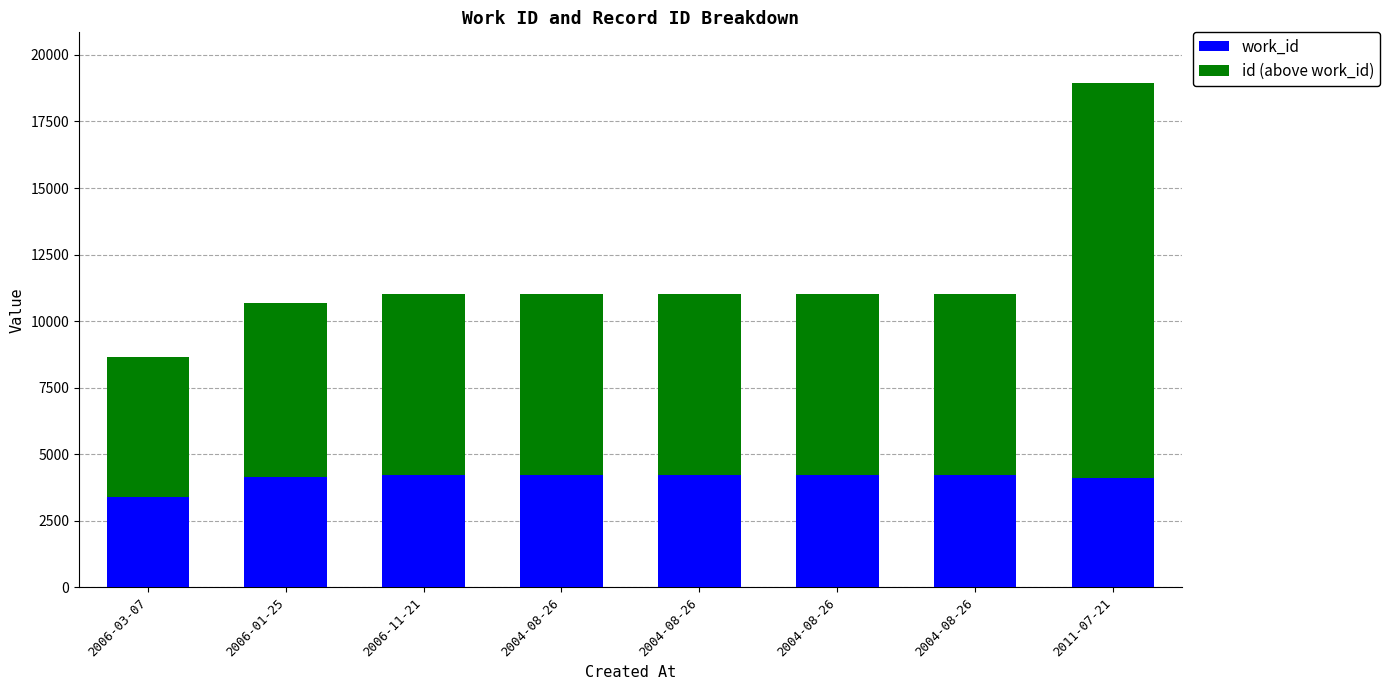

Does the chart contain any negative values?

No